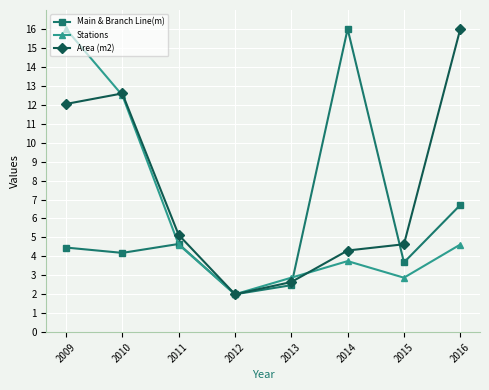

List the series in order of their overall mean, highest first.

Area (m2), Stations, Main & Branch Line(m)